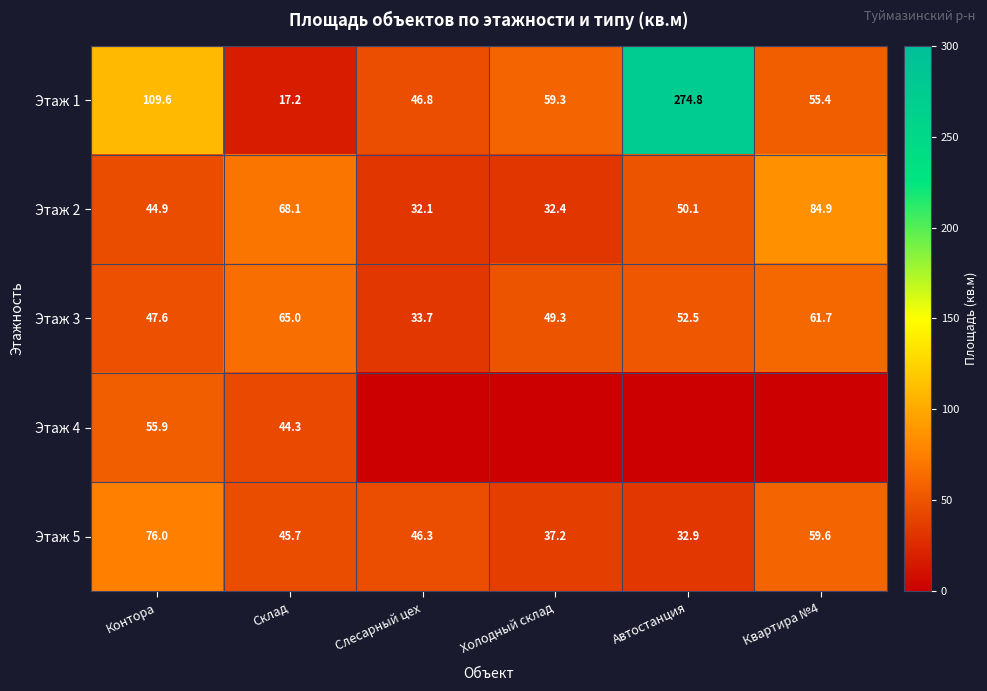

Rank the categories by Этаж 3 value from highest to lowest.

Склад, Квартира №4, Автостанция, Холодный склад, Контора, Слесарный цех